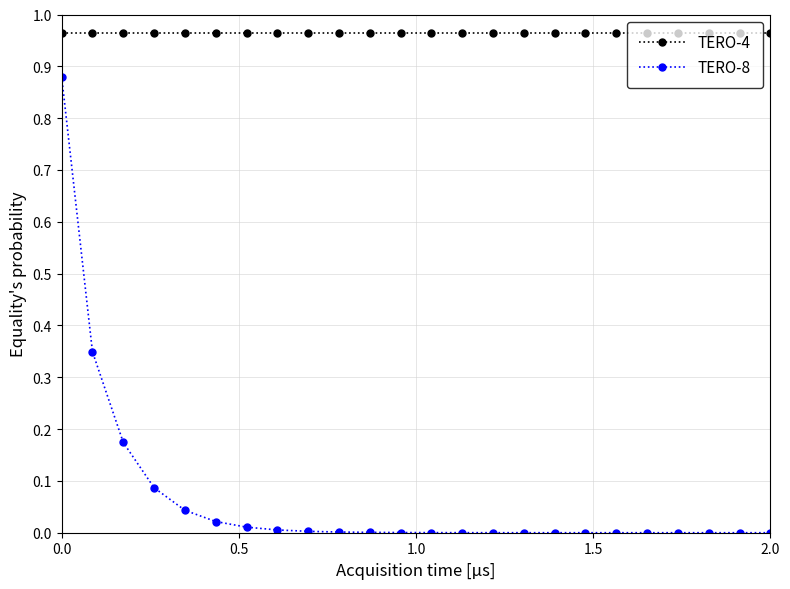

Which series has the largest total across all categories?

TERO-4